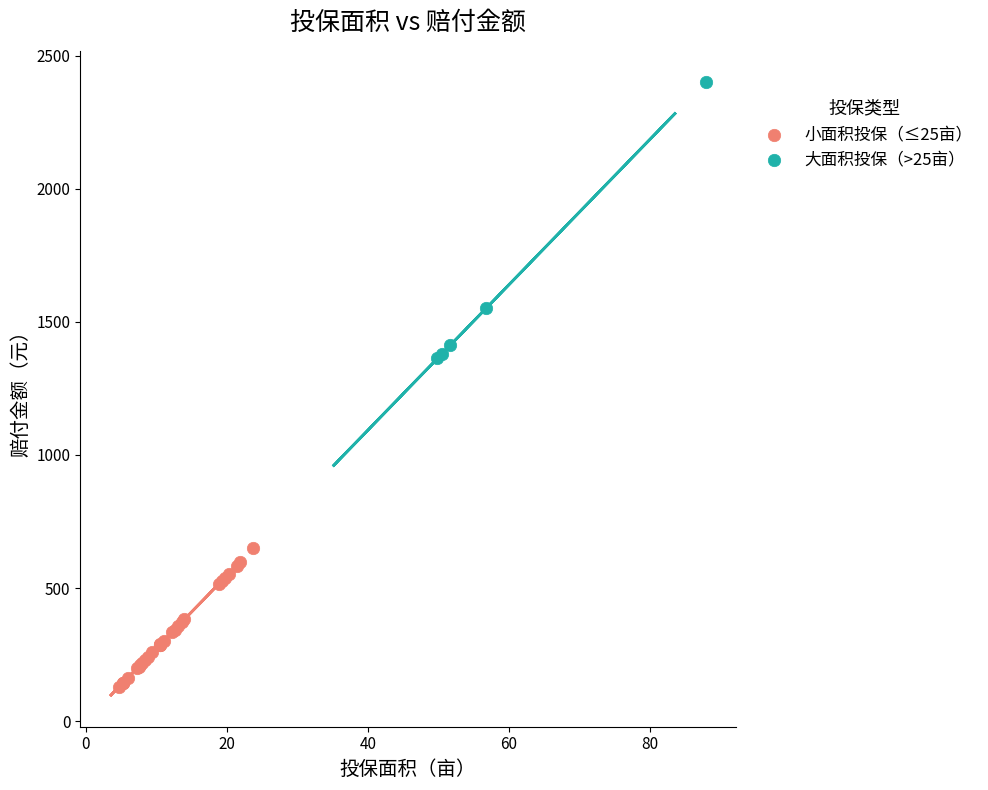

Which series has the widest spread of Y values?

大面积投保（>25亩）